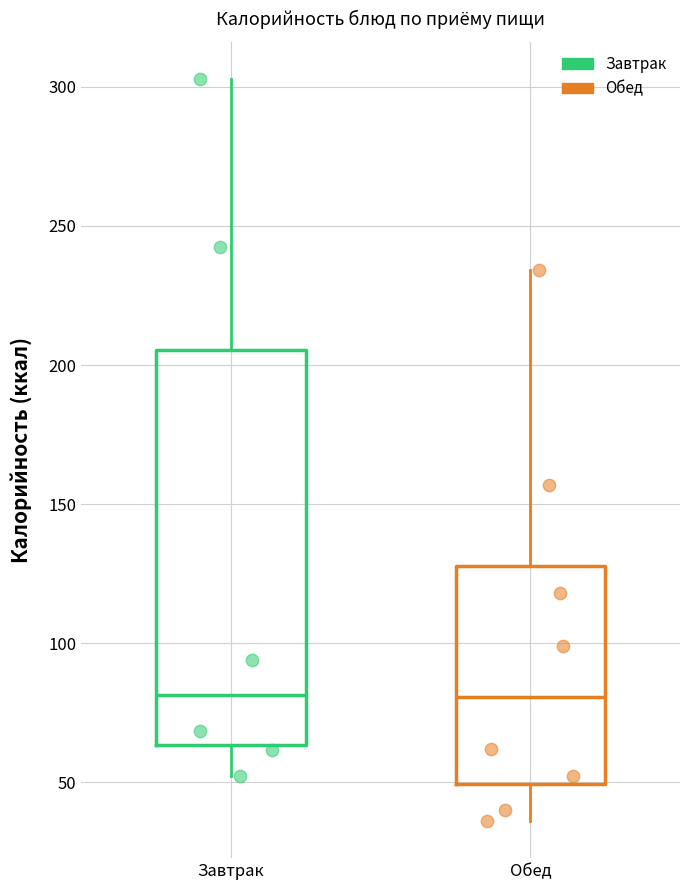

Where does the lower whisker of the box for Обед end on the y-axis? The values are not printed on the chart, so give them approximately, as read against the axis.

35